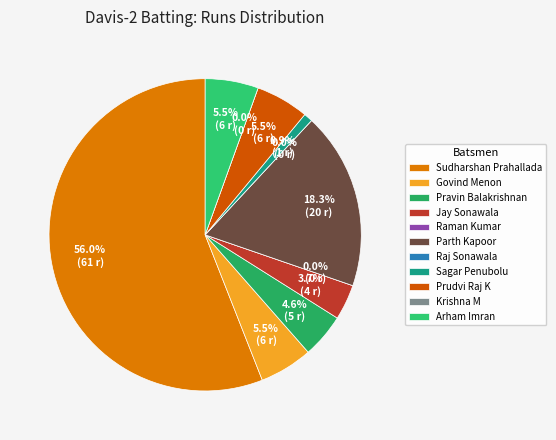

Is it true that Govind Menon is 6% of the pie?

True